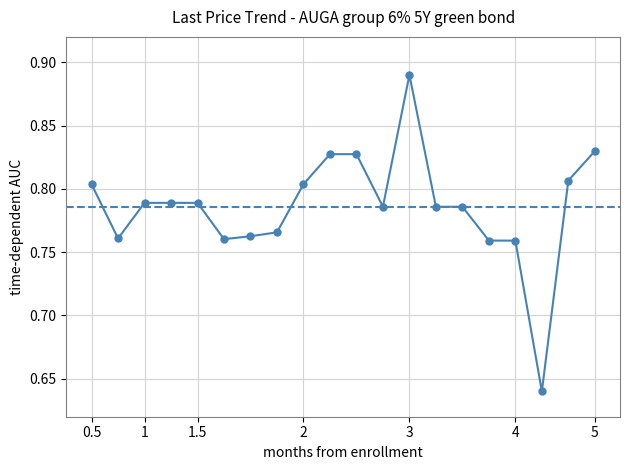

Count the values in the range 0 to 1.

20